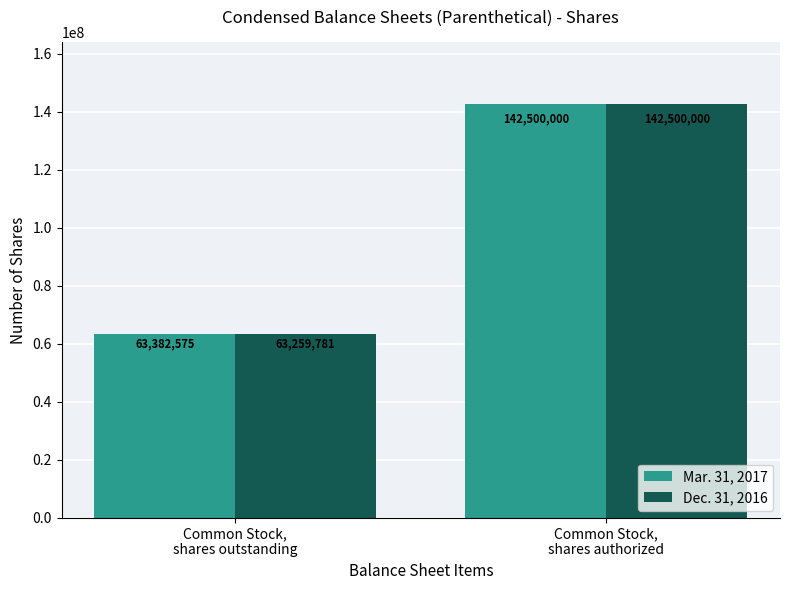

What is the value of the Mar. 31, 2017 bar at the 2nd from the left?

142500000